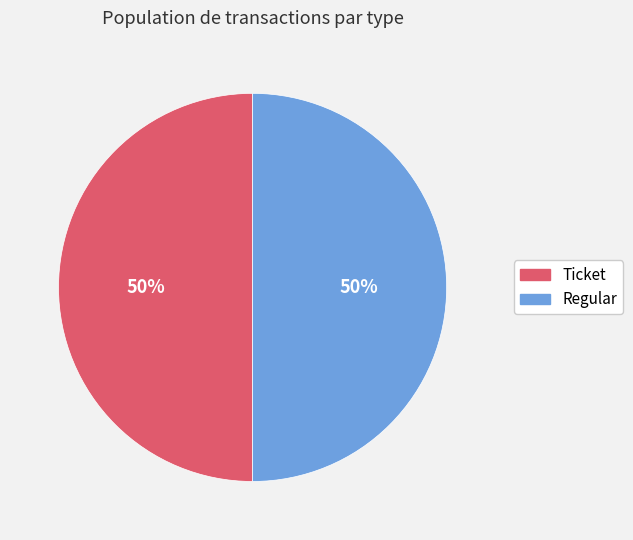

Approximately how many times larger is the value at Regular compared to Ticket?

1.0